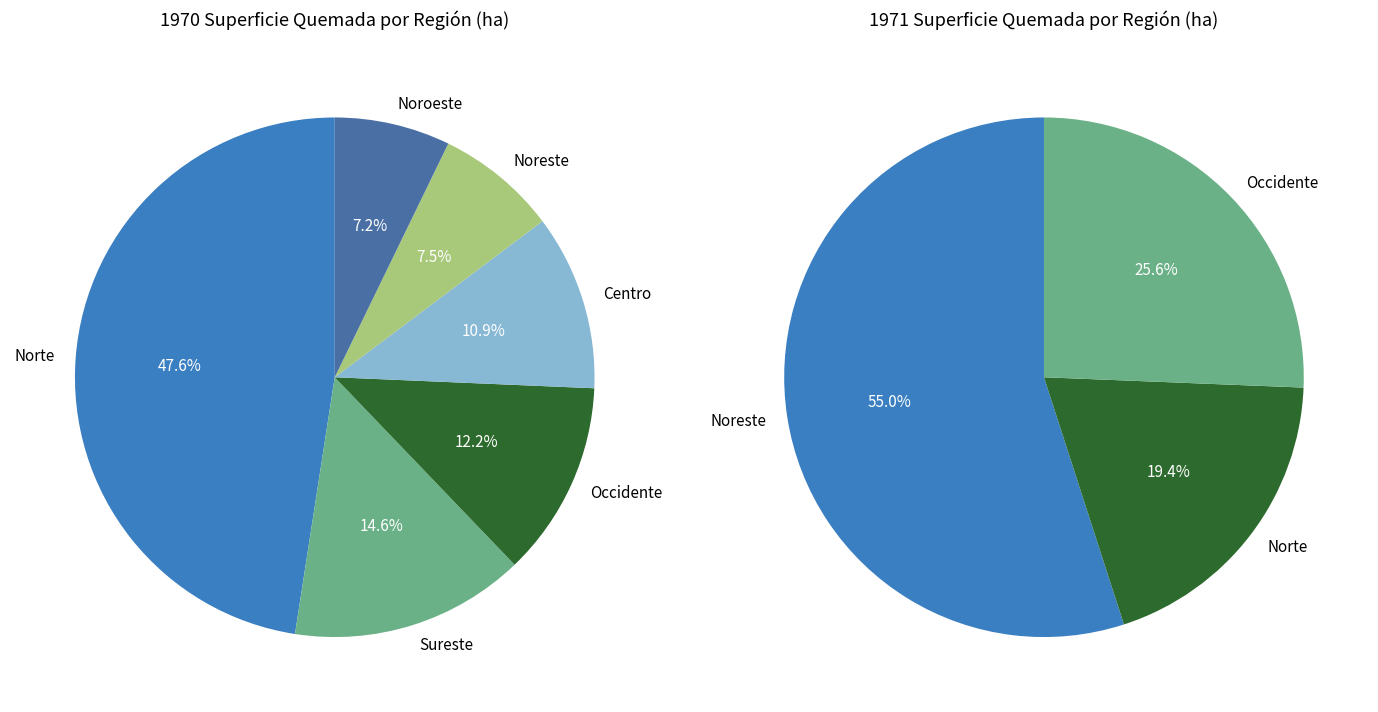

Is it true that Occidente is 26% of the pie?

False